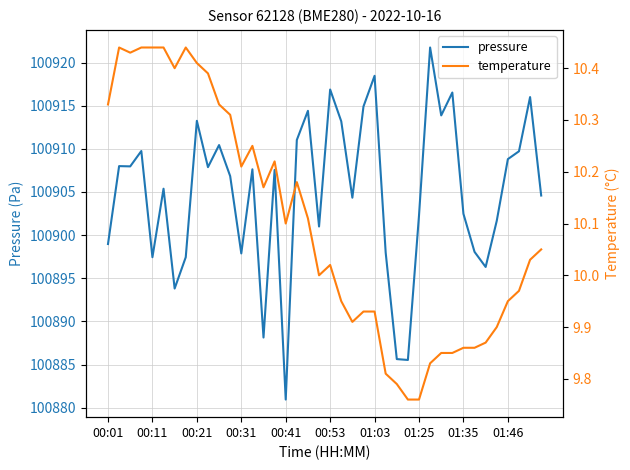

Rank the series by their maximum value, from lowest to highest.

temperature, pressure